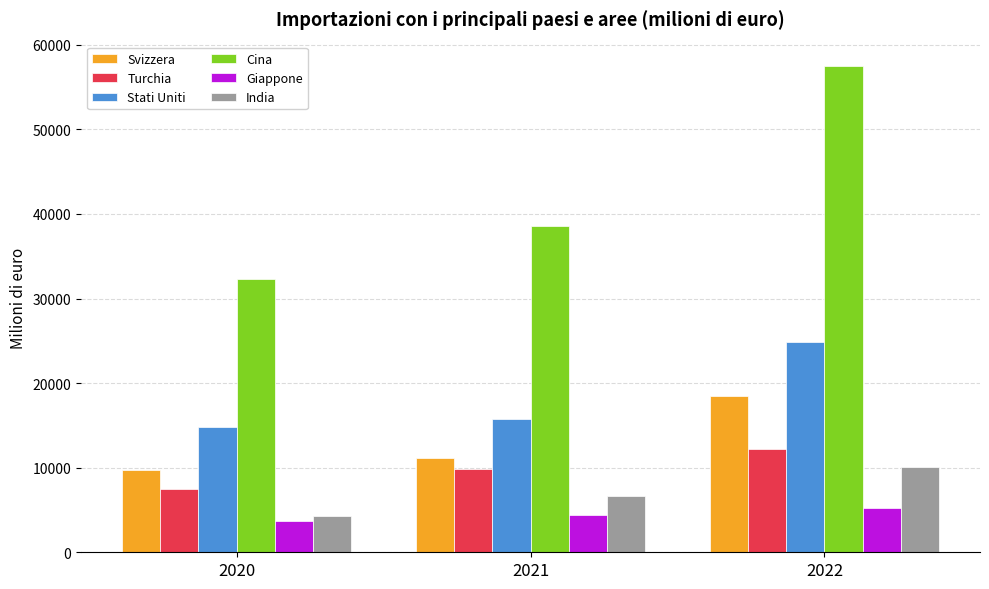

Reading left to right, list all the values displayed in this chart.

Svizzera: 2020=9715.5	2021=11193.3	2022=18489.0
Turchia: 2020=7457.4	2021=9848.2	2022=12249.4
Stati Uniti: 2020=14781.8	2021=15805.2	2022=24904.1
Cina: 2020=32255.5	2021=38577.1	2022=57506.4
Giappone: 2020=3644.2	2021=4454.2	2022=5258.0
India: 2020=4235.0	2021=6599.1	2022=10059.2